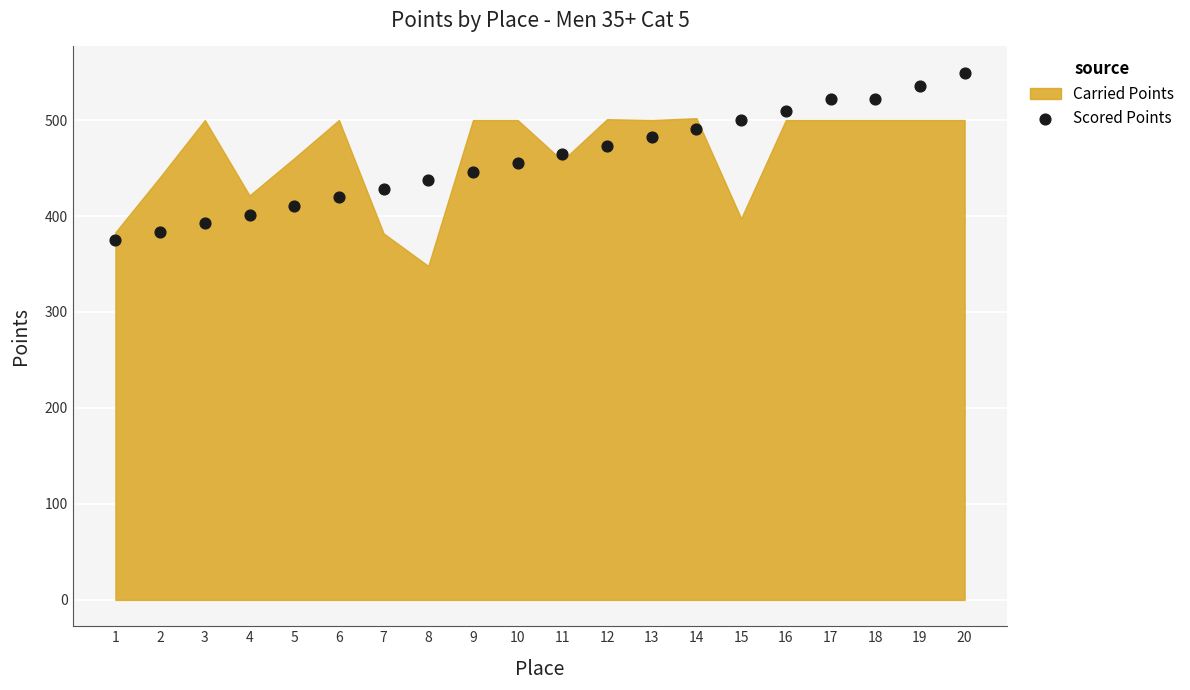

What is the range of Y values (max minus min)?

174.6